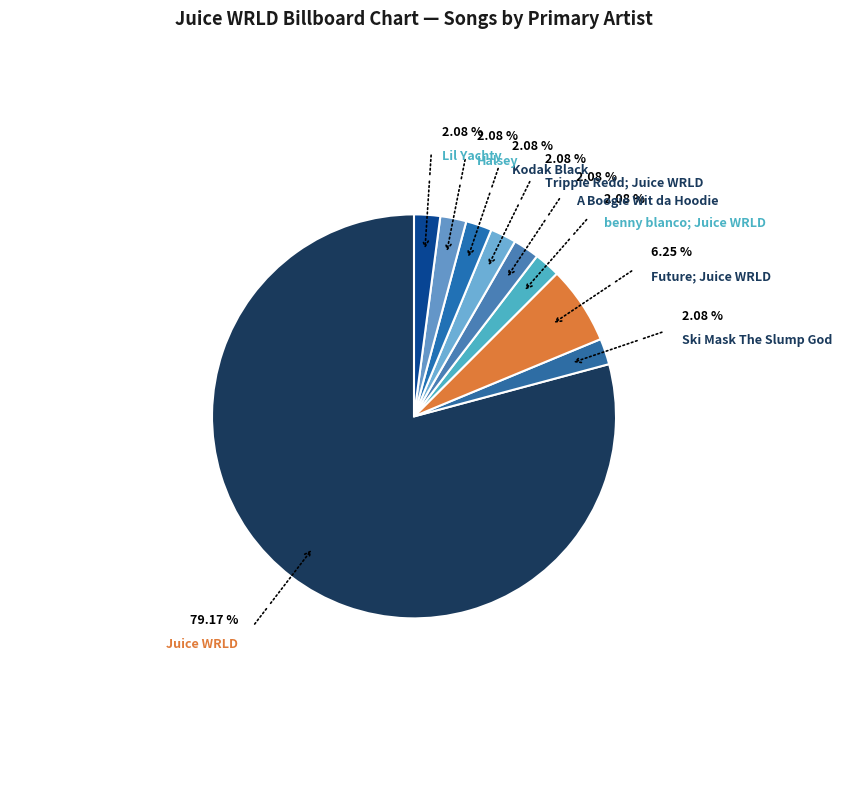

To the nearest percent, what is the difference between the largest and smallest slice percentages?

77%